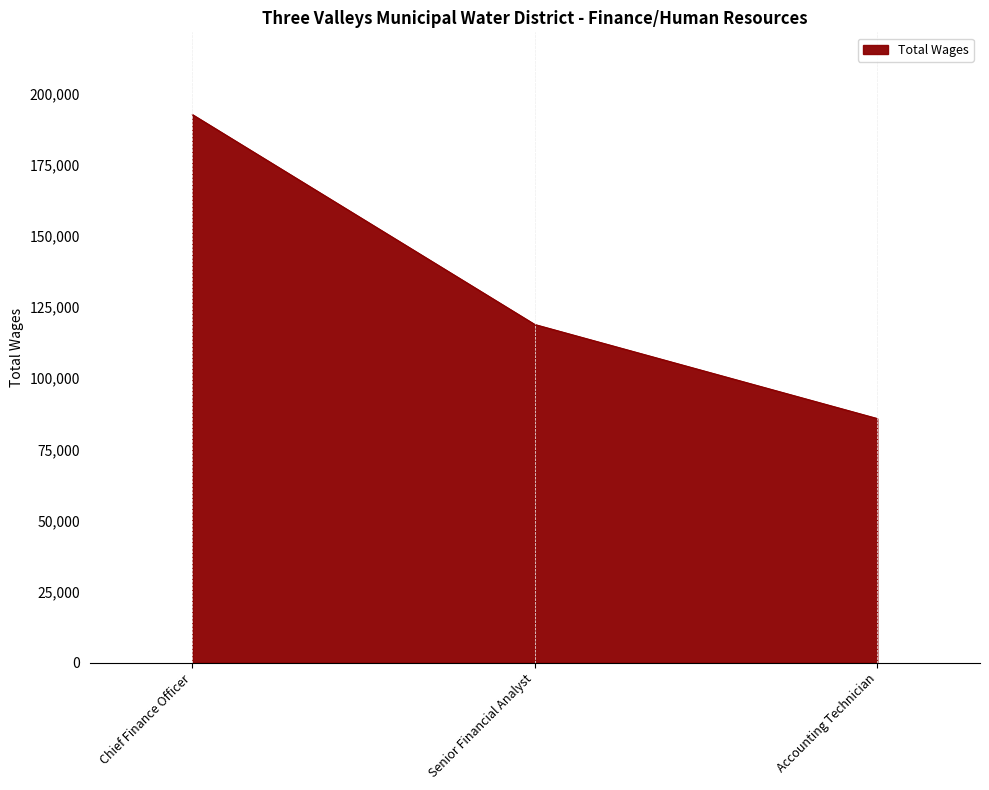

List the labels in order of value, largest first.

Chief Finance Officer, Senior Financial Analyst, Accounting Technician